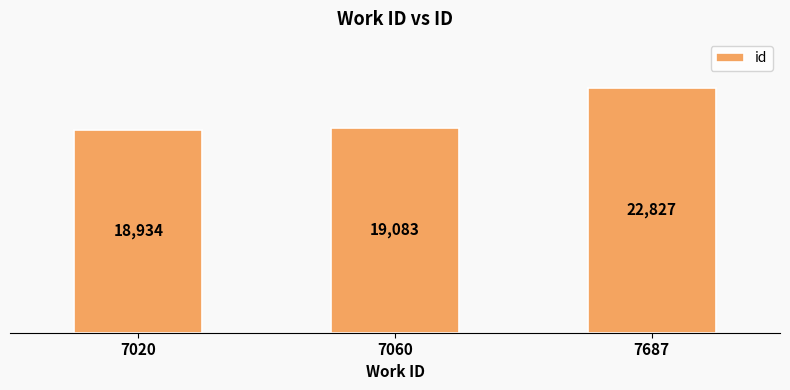

What is the difference between the values at 7060 and 7020?

149